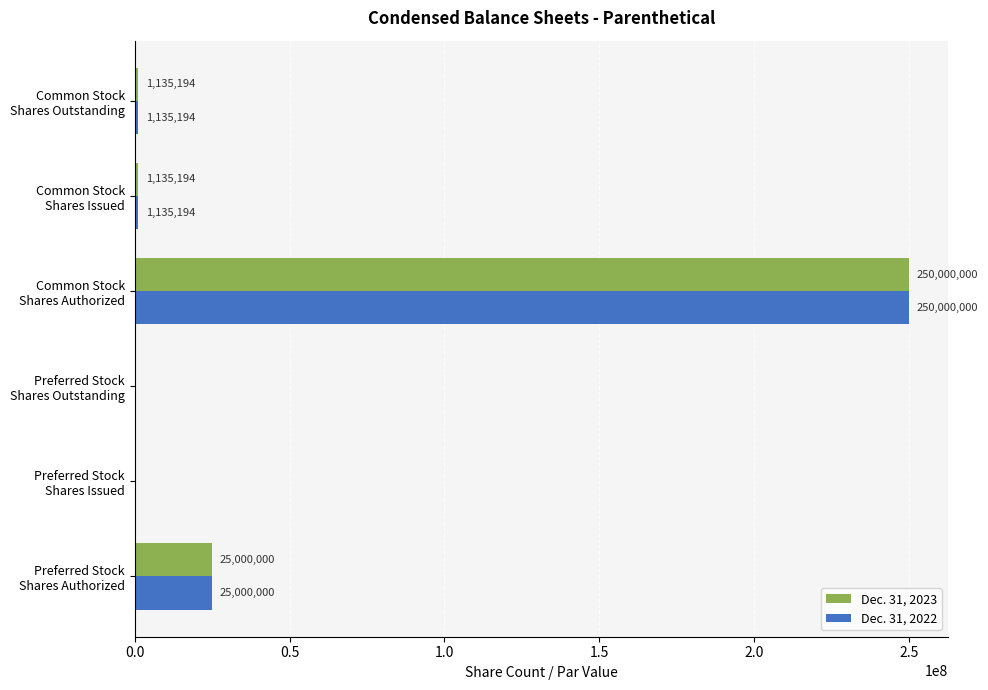

What is the sum of all Dec. 31, 2022 values?

277270388